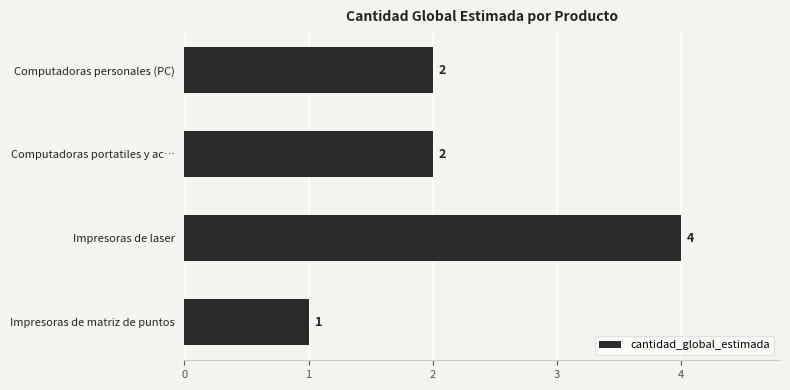

What is the ratio of the value at Computadoras portatiles y ac… to the value at Impresoras de matriz de puntos?

2.0